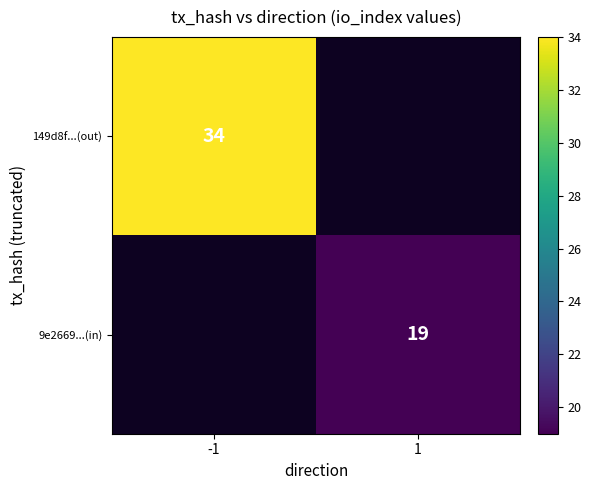

Which category has the highest value across all series?

-1